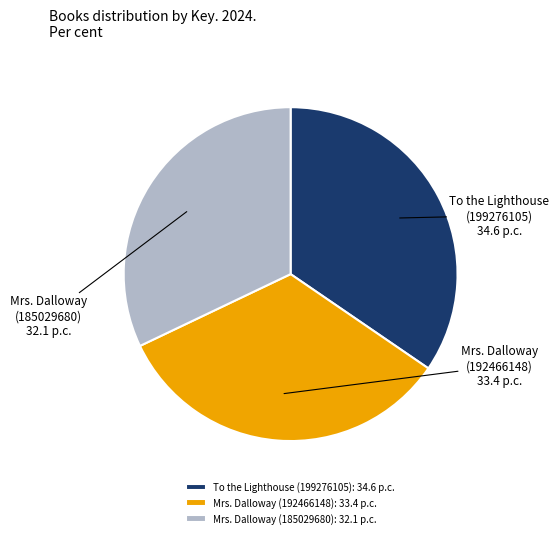

Does To the Lighthouse (199276105) 34.6 p.c. represent more than half of the total?

No